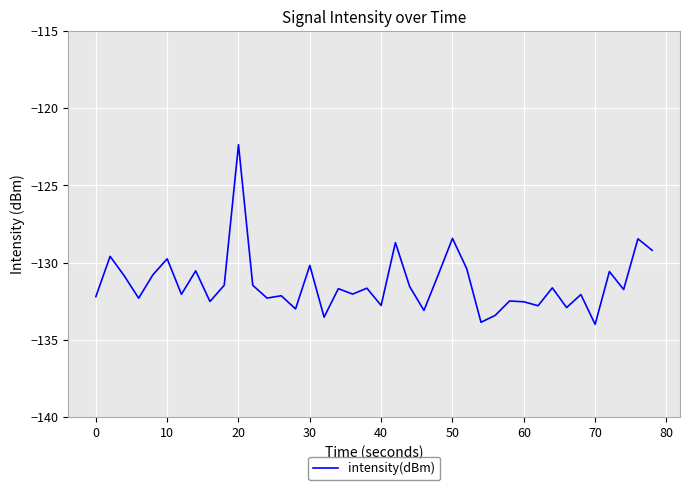

What is the maximum value shown in the chart?

-122.4